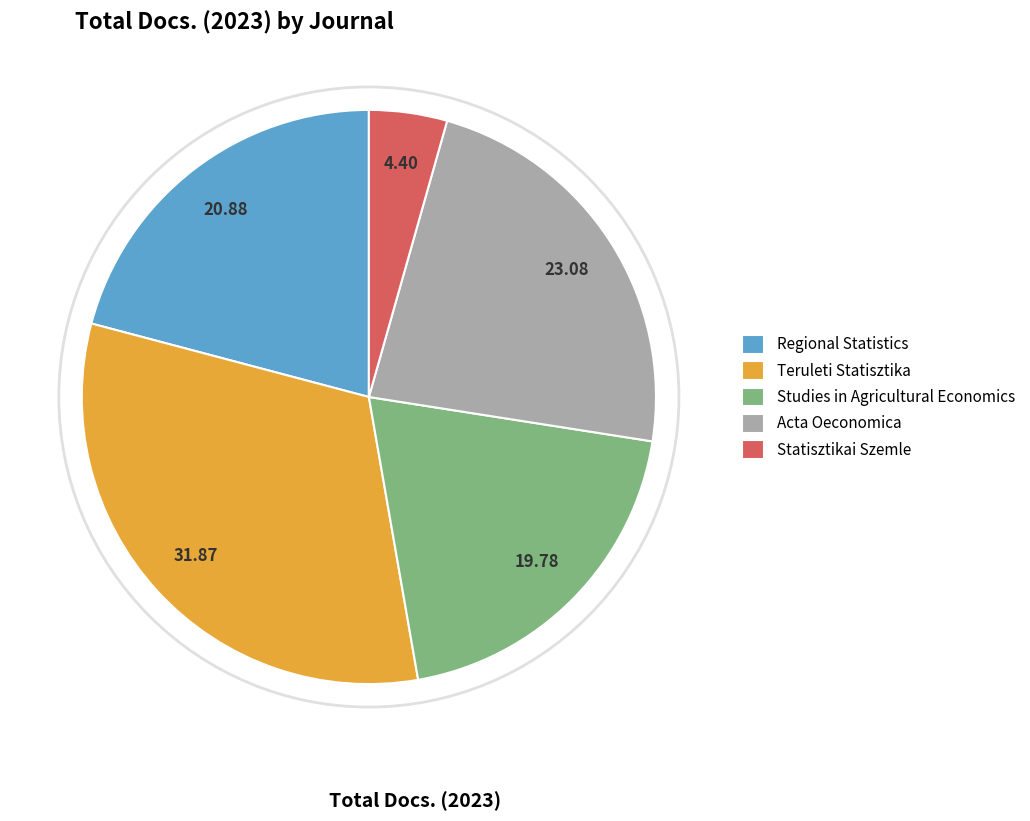

True or false: Regional Statistics accounts for 21% of the total.

True